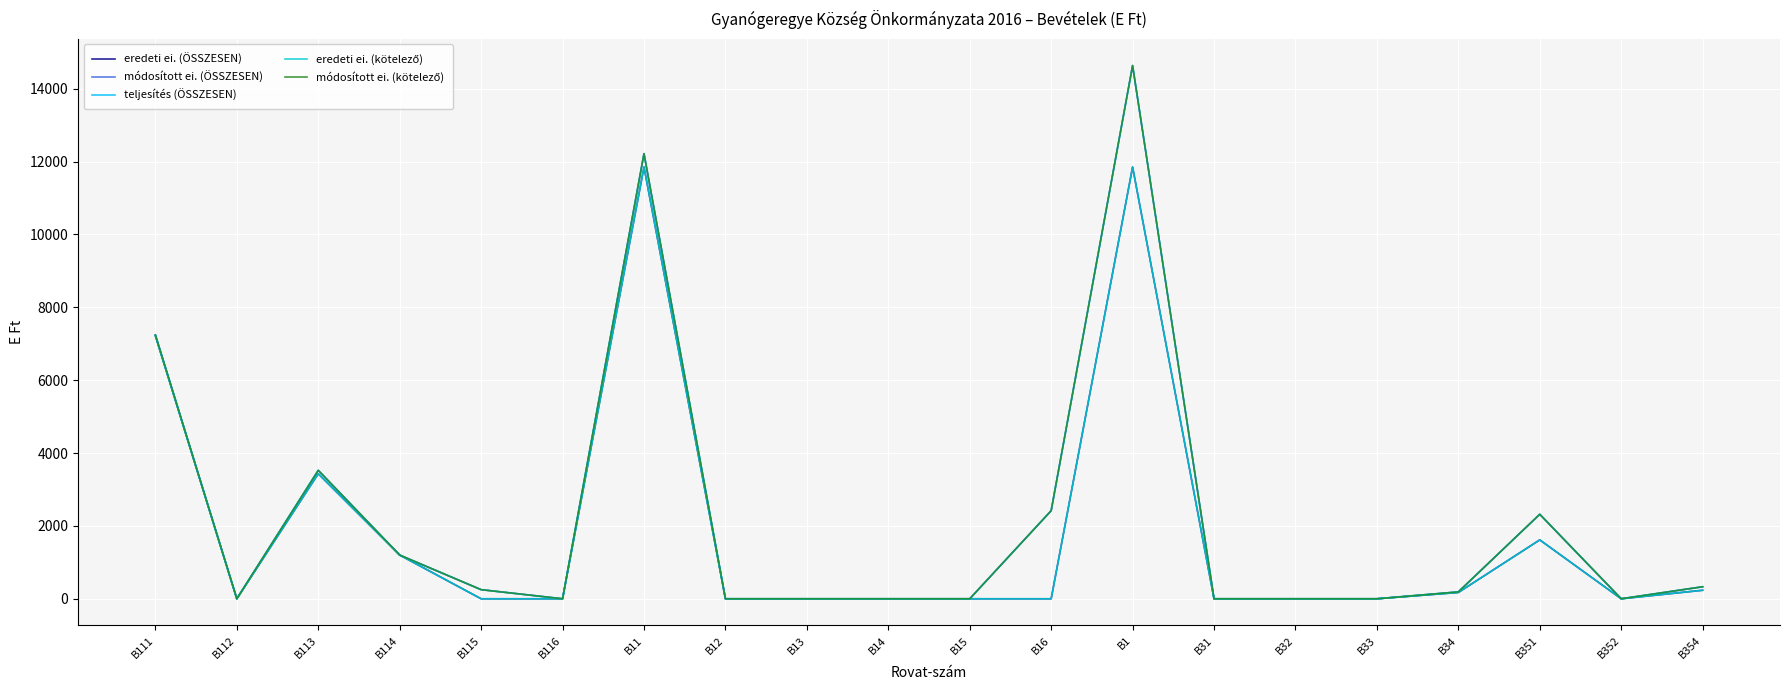

True or false: eredeti ei. (ÖSSZESEN) and módosított ei. (ÖSSZESEN) intersect in this chart.

False